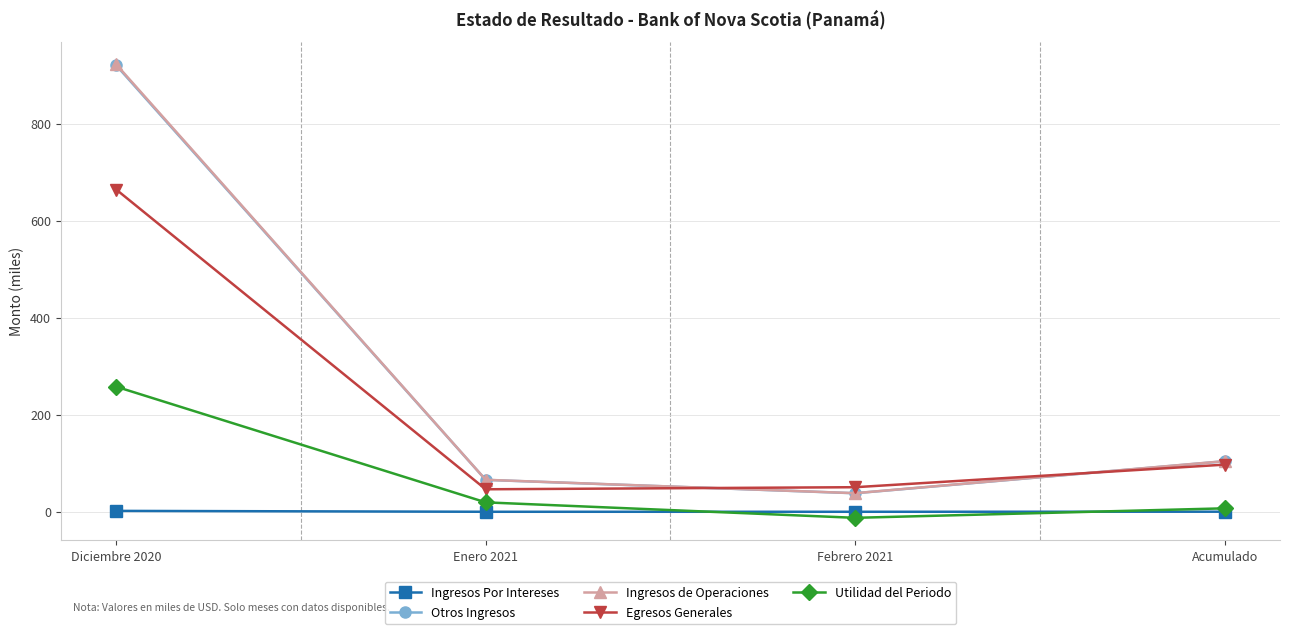

Which series has the largest range (max minus min)?

Ingresos de Operaciones